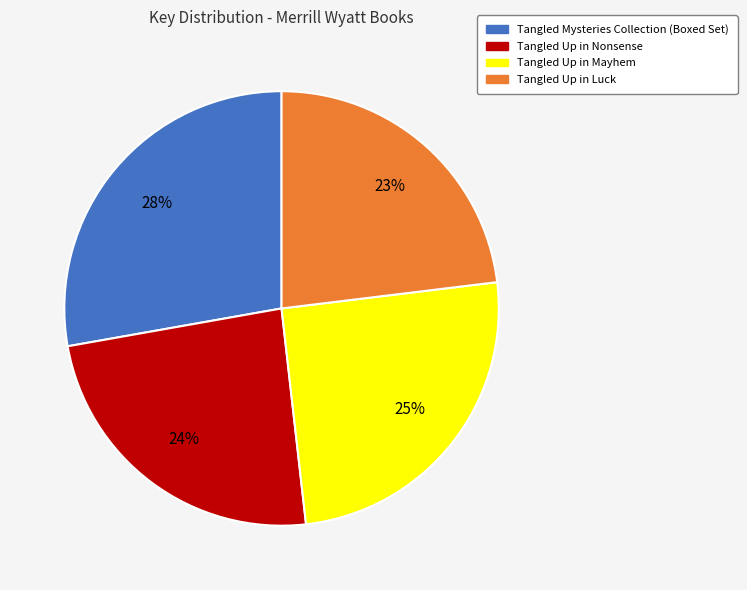

Which slice is the smallest?

Tangled Up in Luck